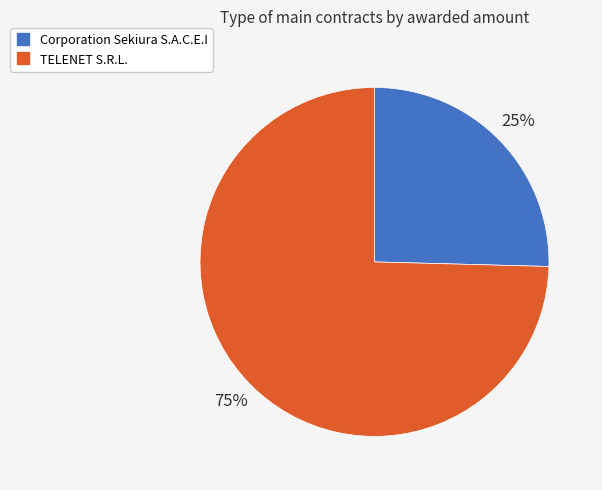

To the nearest percent, what portion does TELENET S.R.L. represent?

75%